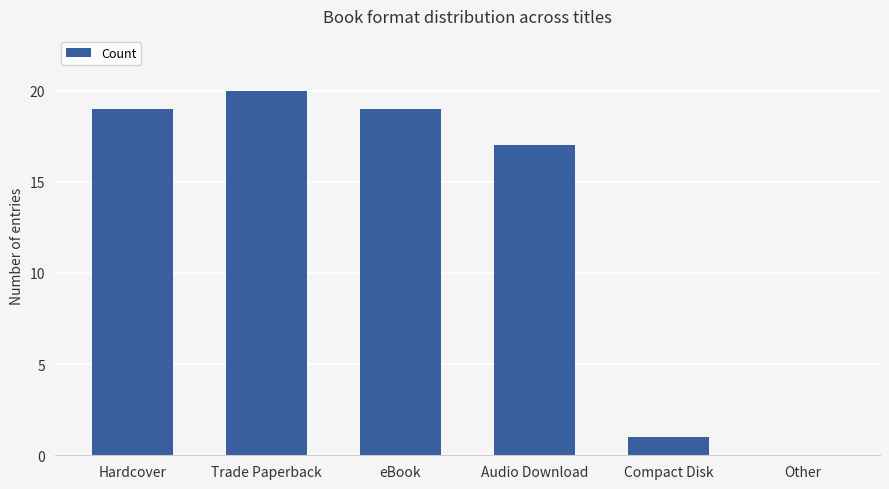

What is the sum of the values at eBook and Compact Disk?

20